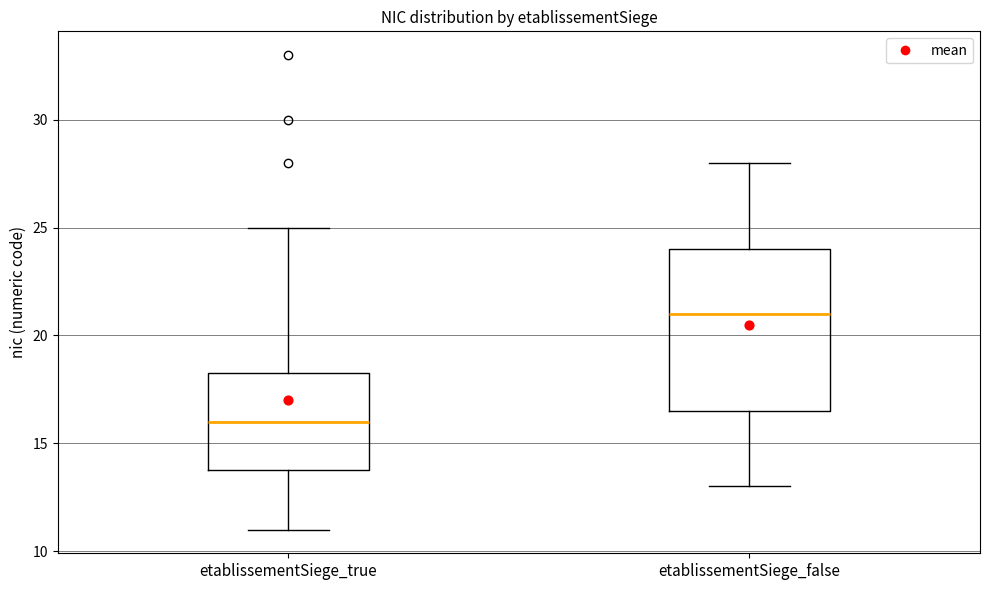

Which box's median line is the lowest?

etablissementSiege_true